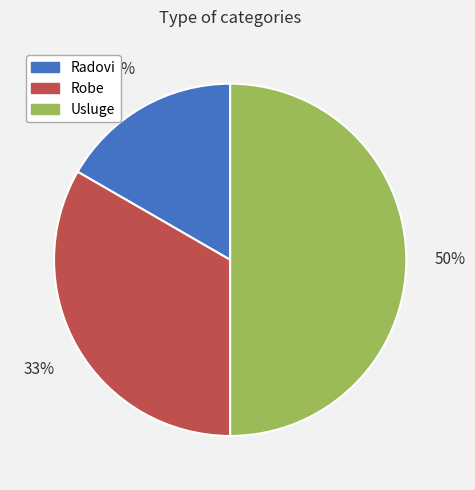

Which slice is the largest?

Usluge